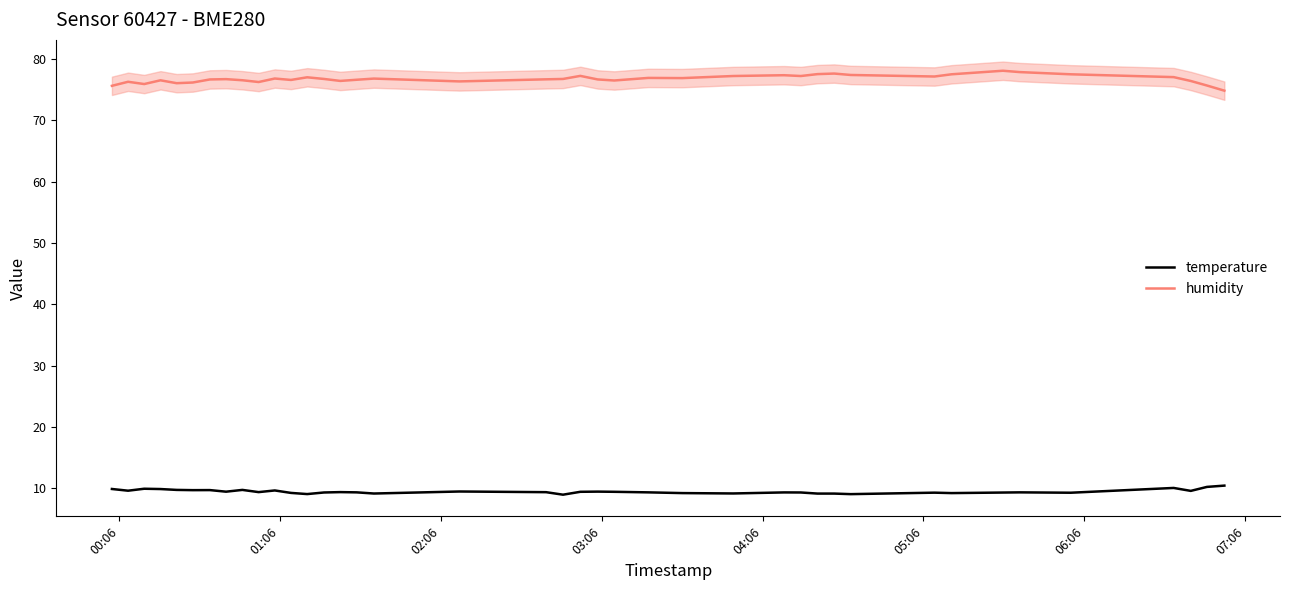

True or false: humidity and temperature intersect in this chart.

False